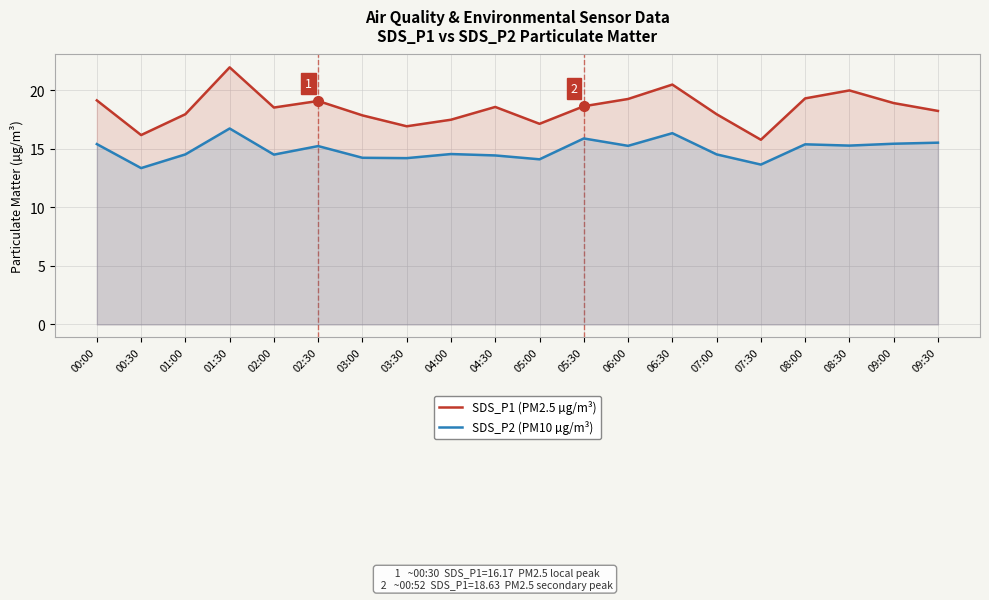

The value of SDS_P2 (PM10 µg/m³) at 08:30 is 15.3. True or false?

True